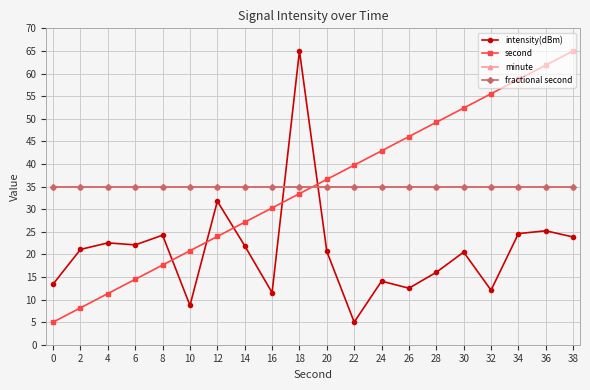

True or false: fractional second and second intersect in this chart.

True